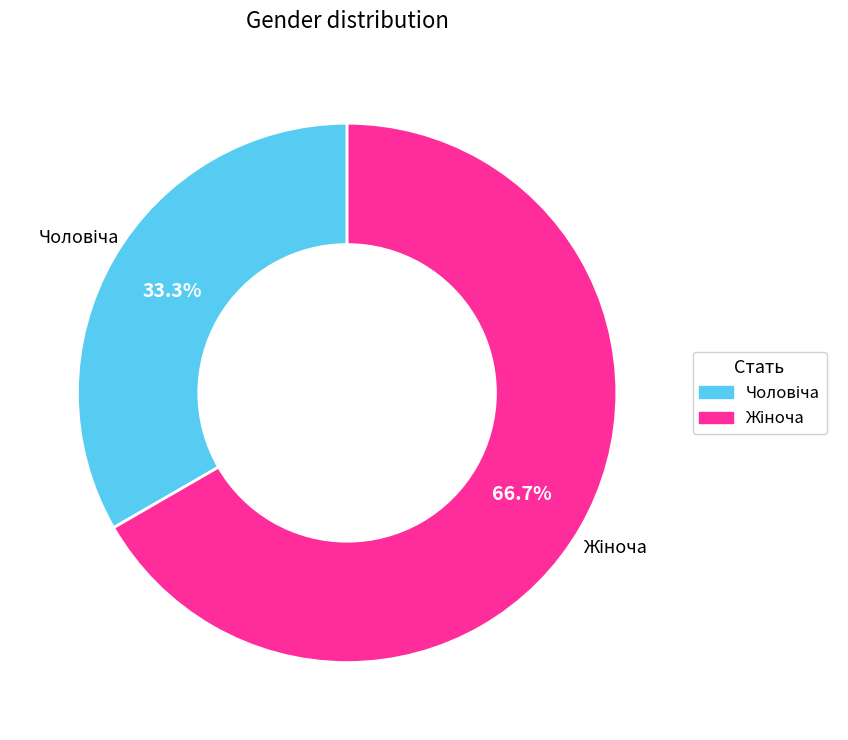

Is there any slice that represents more than half of the pie?

Yes